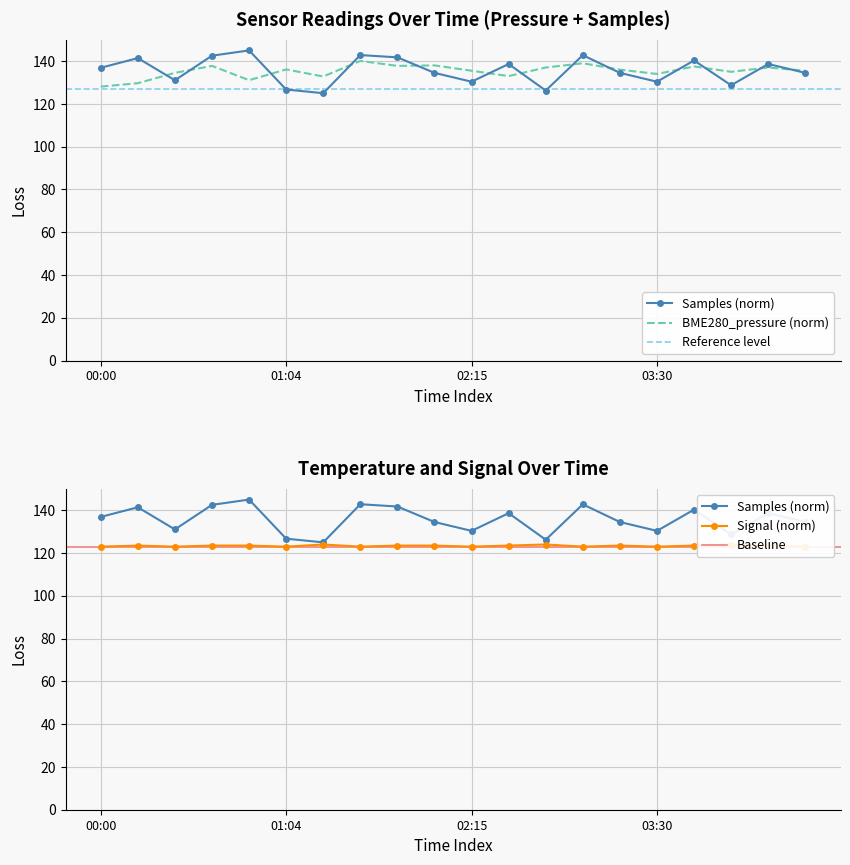

Which series has the largest total across all categories?

Samples